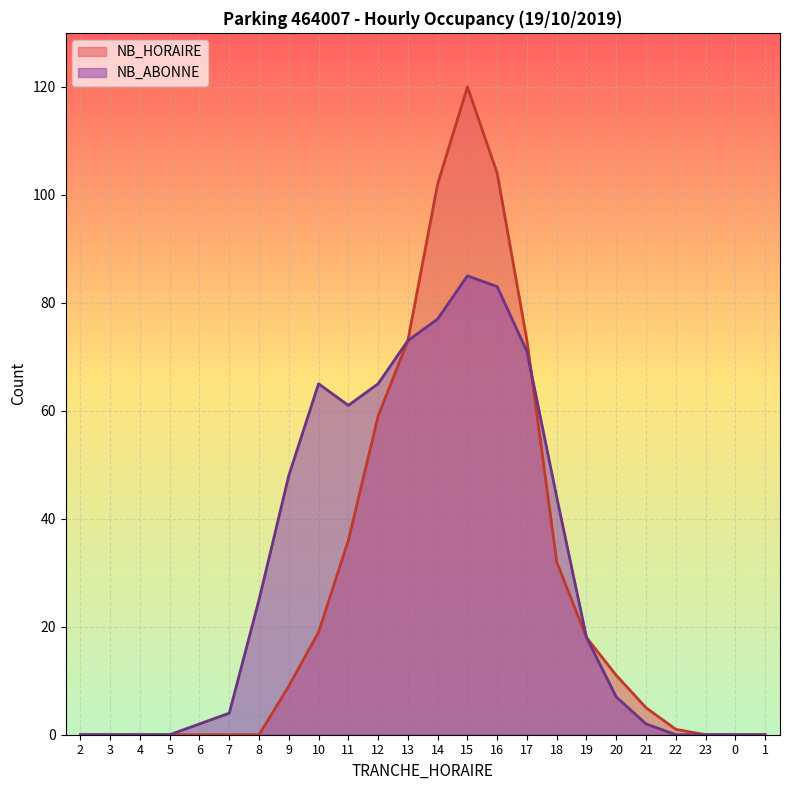

What is the label of the 7th point from the left?

8